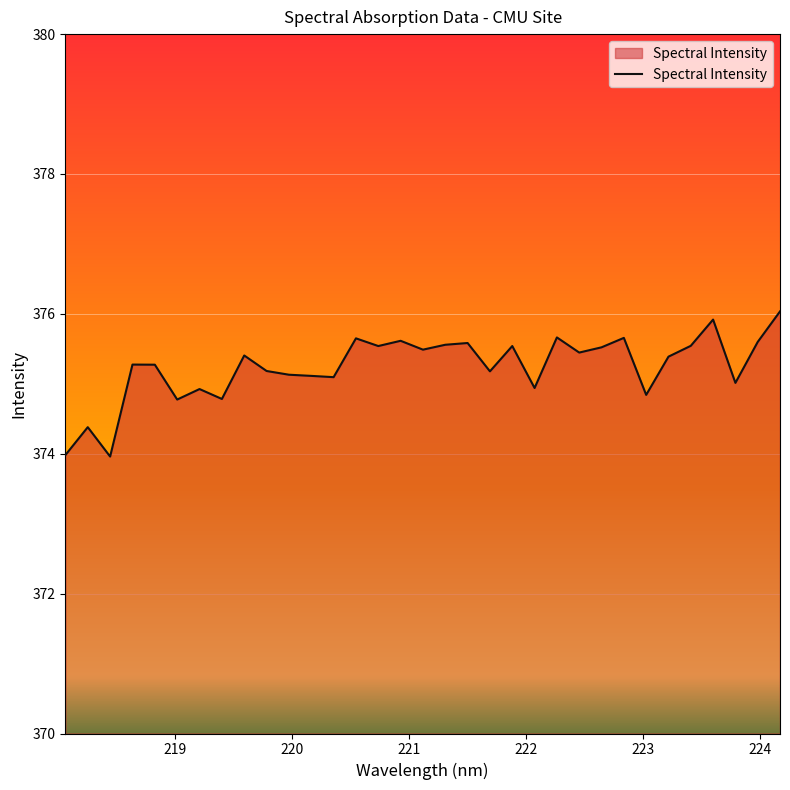

True or false: there are more than 1 points higher than both neighbors.

True